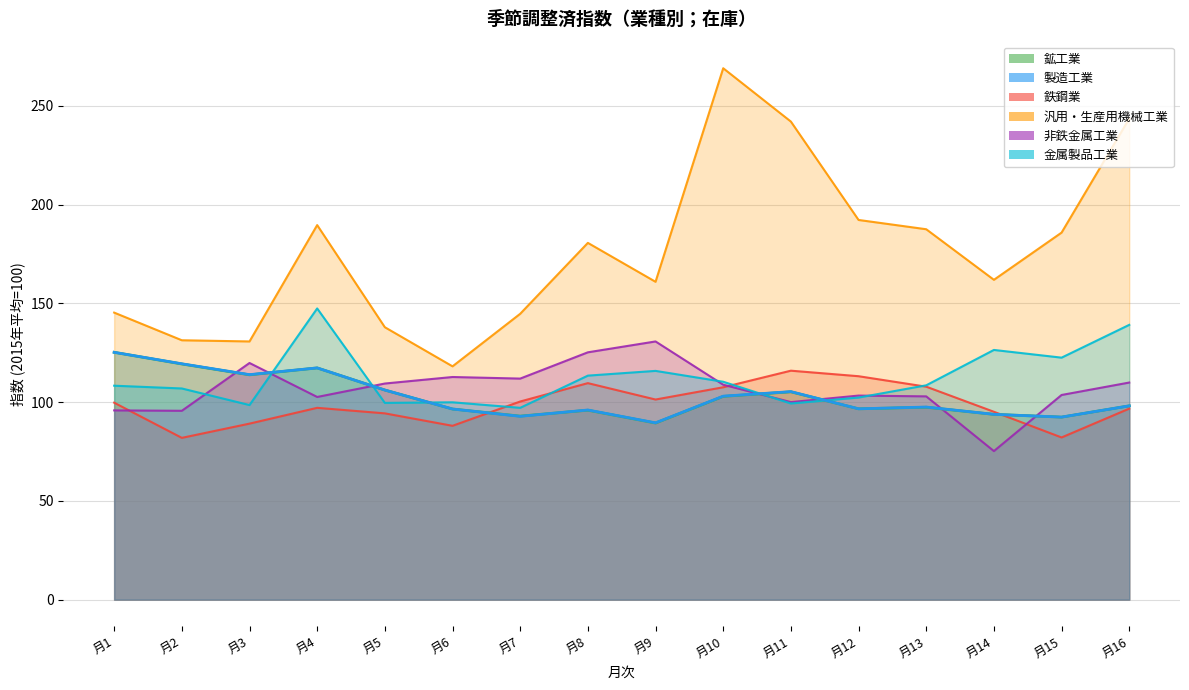

Rank the categories by 非鉄金属工業 value from highest to lowest.

月9, 月8, 月3, 月6, 月7, 月16, 月5, 月10, 月15, 月12, 月13, 月4, 月11, 月1, 月2, 月14